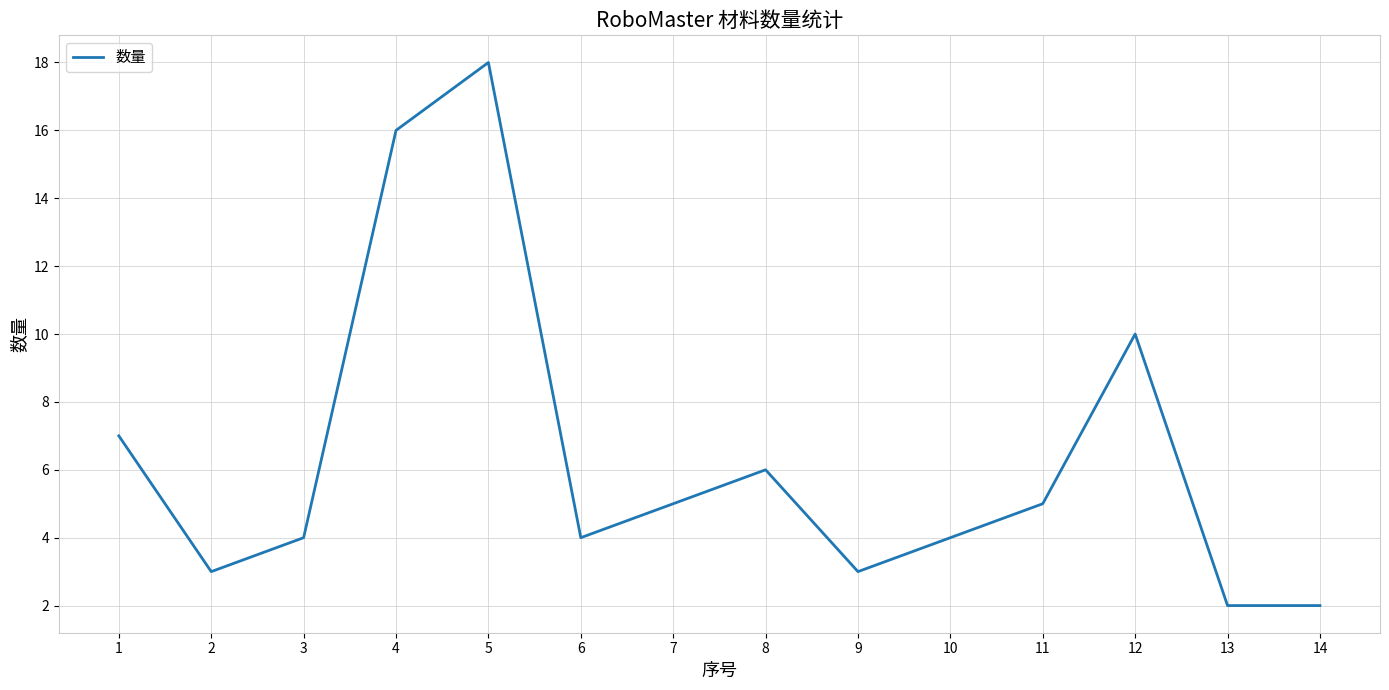

Reading left to right, extract all data points from this chart.

7	3	4	16	18	4	5	6	3	4	5	10	2	2